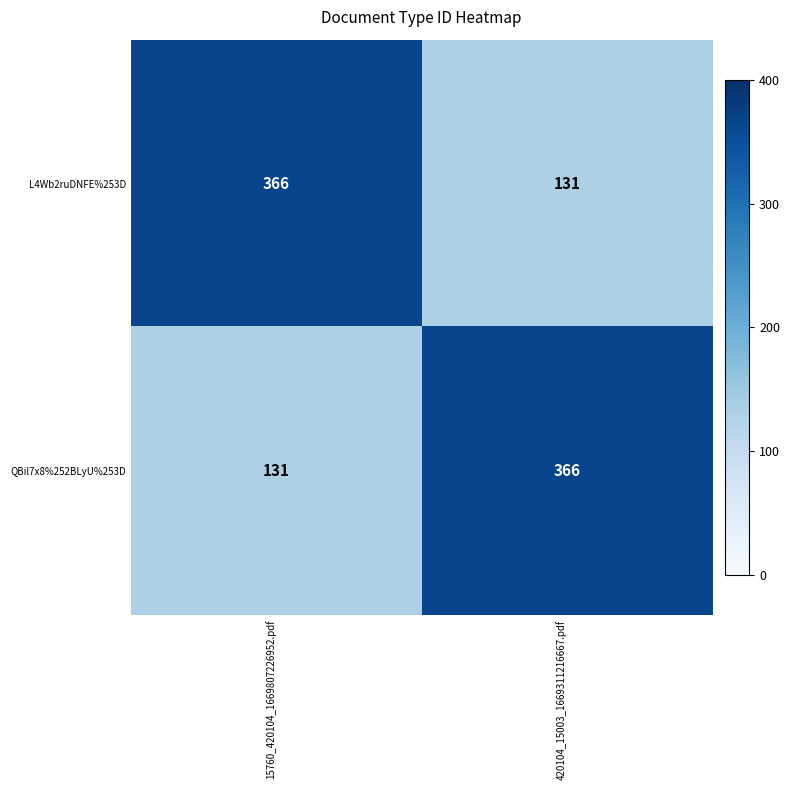

True or false: QBil7x8%252BLyU%253D has a value of 131 at 15760_420104_1669807226952.pdf.

True